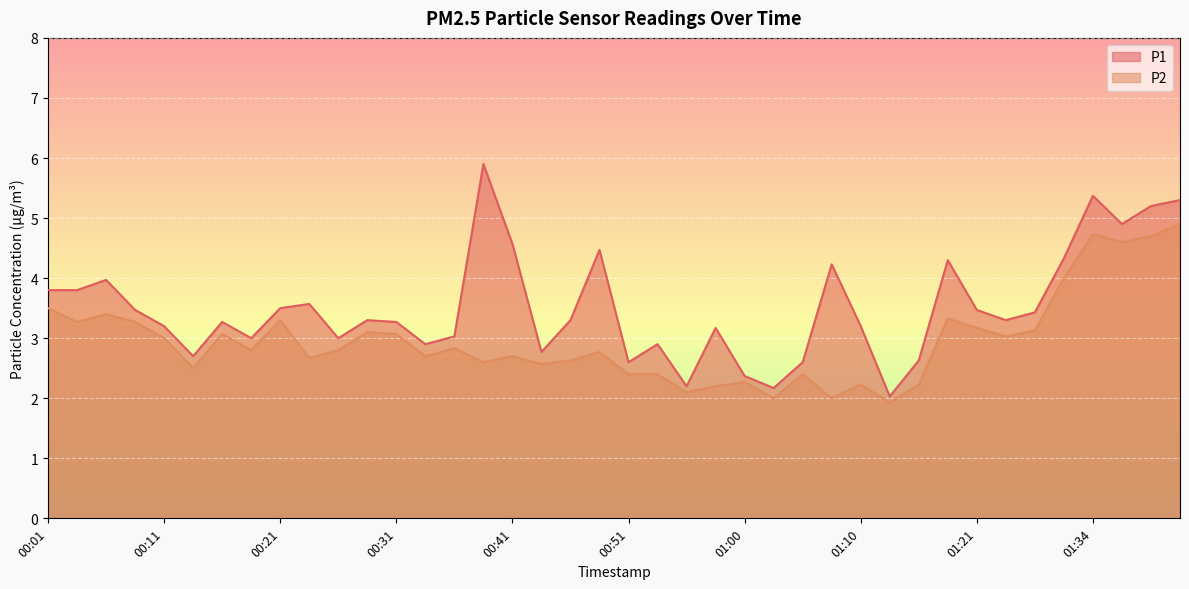

Which series changed the most between 00:58 and 01:37?

P2